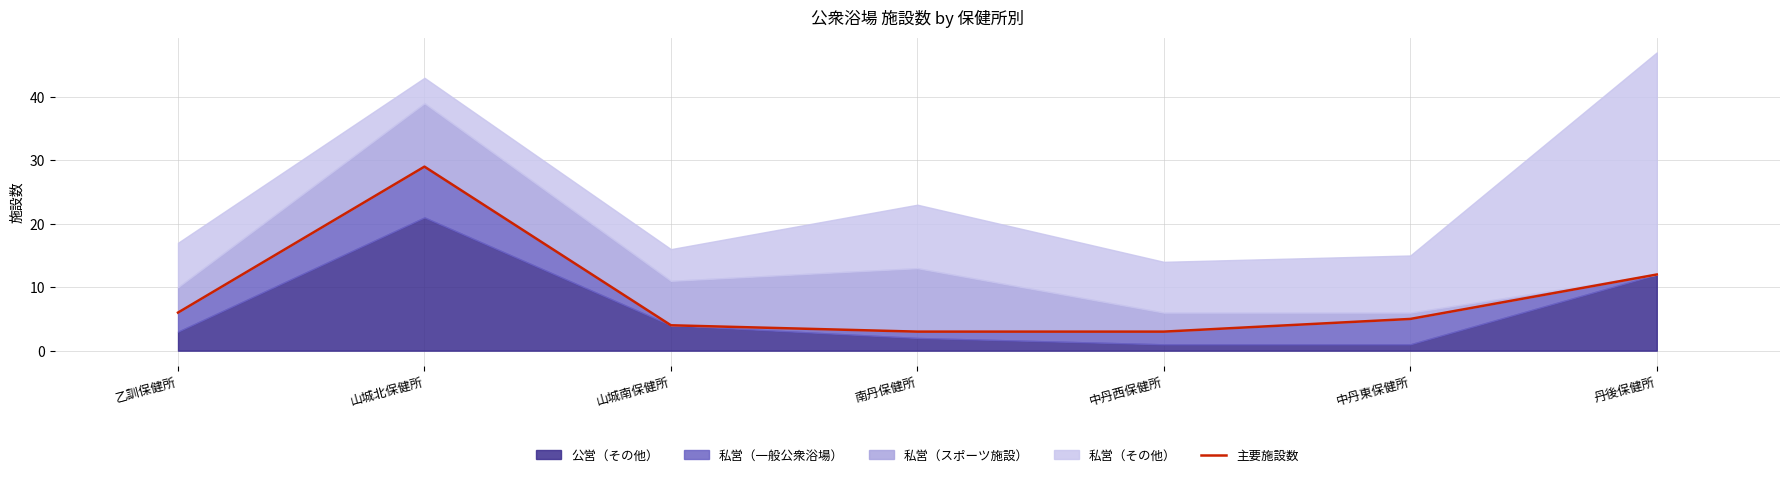

Does the chart display data point markers on the line(s)?

No